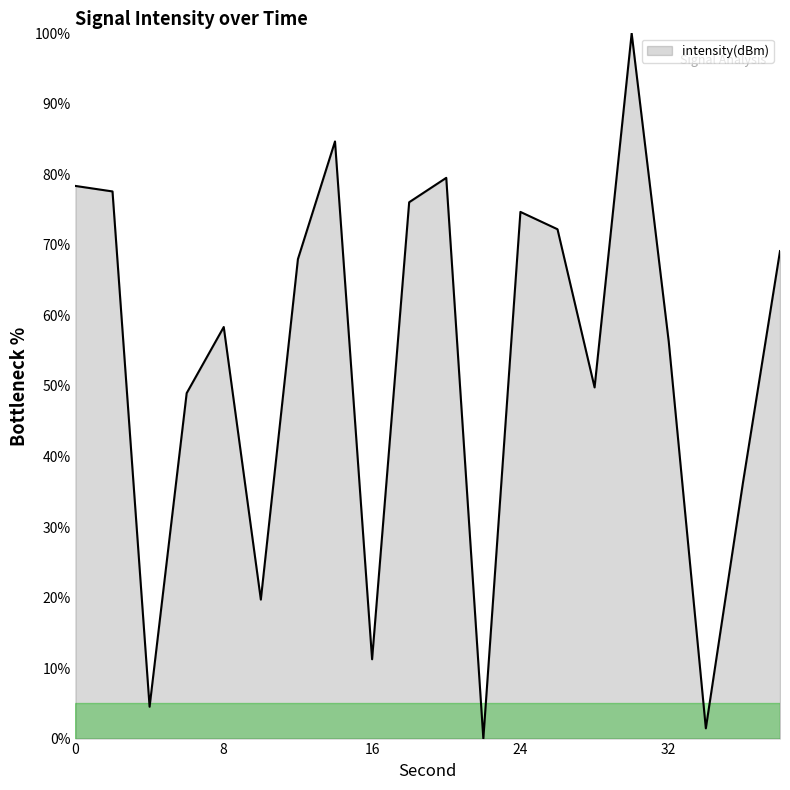

What is the difference between the maximum and minimum values?

100.0